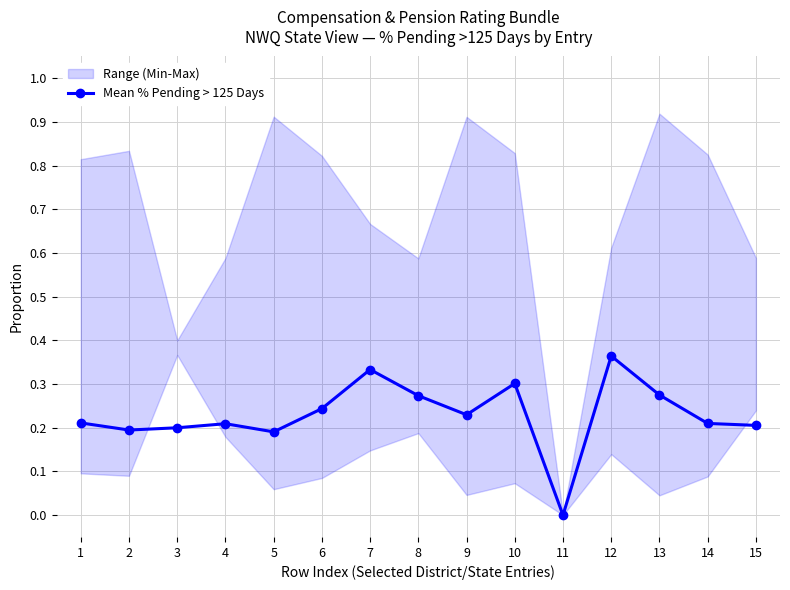

Where is the data nearest to the value 0?

11